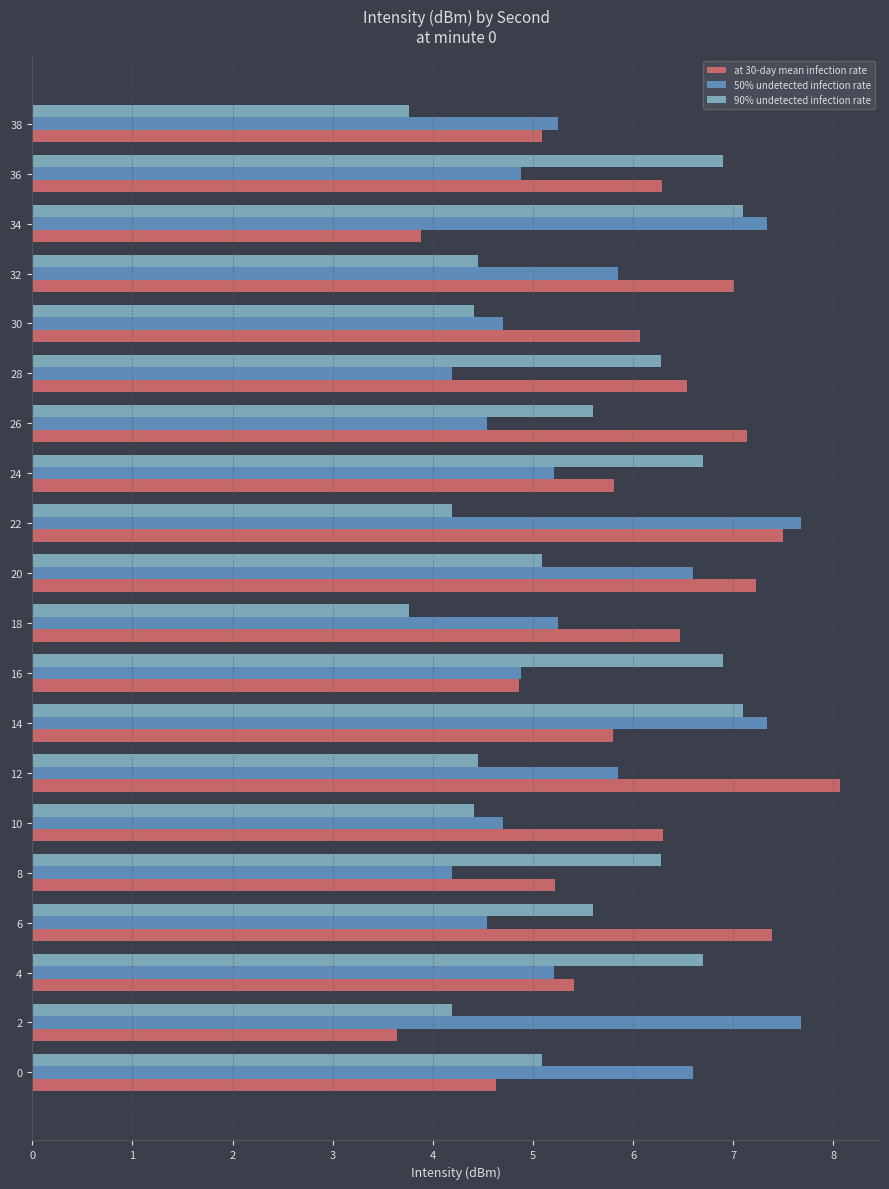

At 24, list the series in order from smallest to largest.

50% undetected infection rate, at 30-day mean infection rate, 90% undetected infection rate